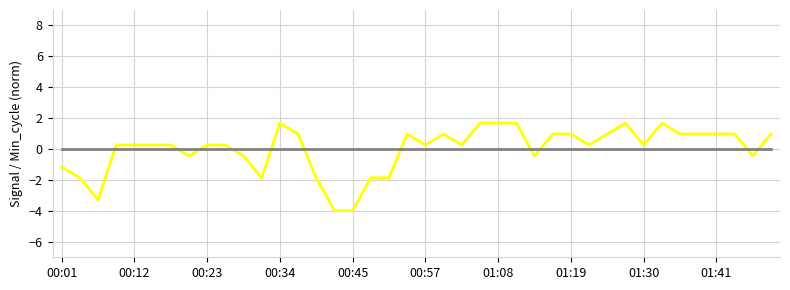

What is the minimum value shown in the chart?

-4.0